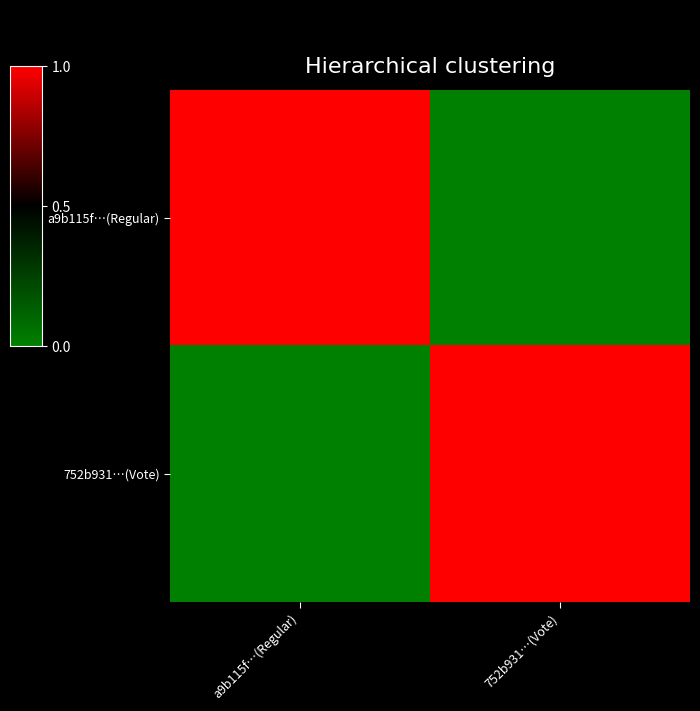

The 752b931…(Vote) series shows 0 at a9b115f…(Regular). True or false?

False